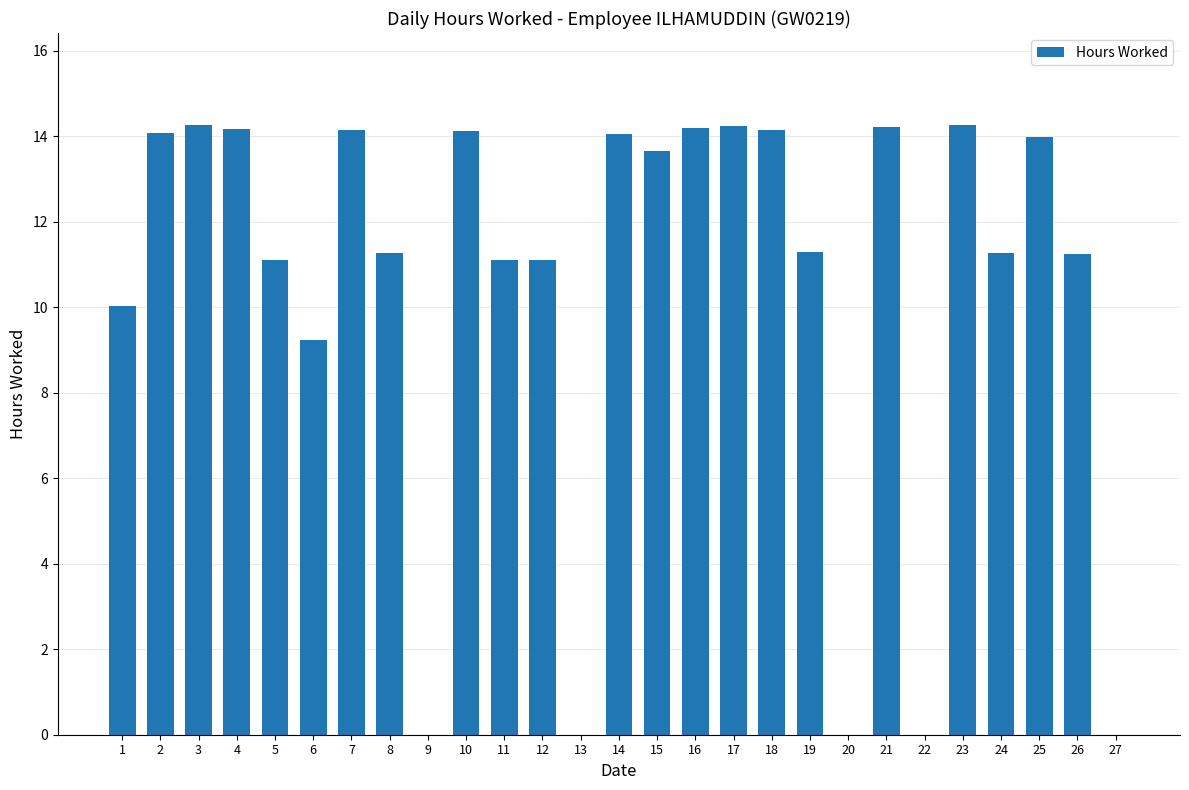

Does the chart contain stacked bars?

No